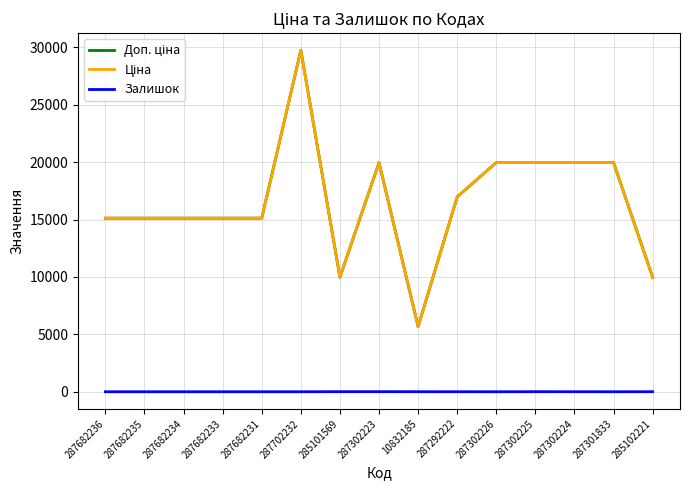

At which category is the sum across all series the highest?

287702232